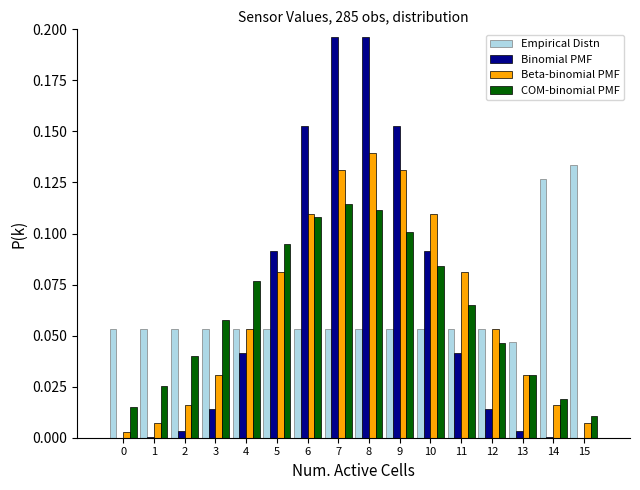

True or false: Beta-binomial PMF has a value of 0.1 at 12.

True